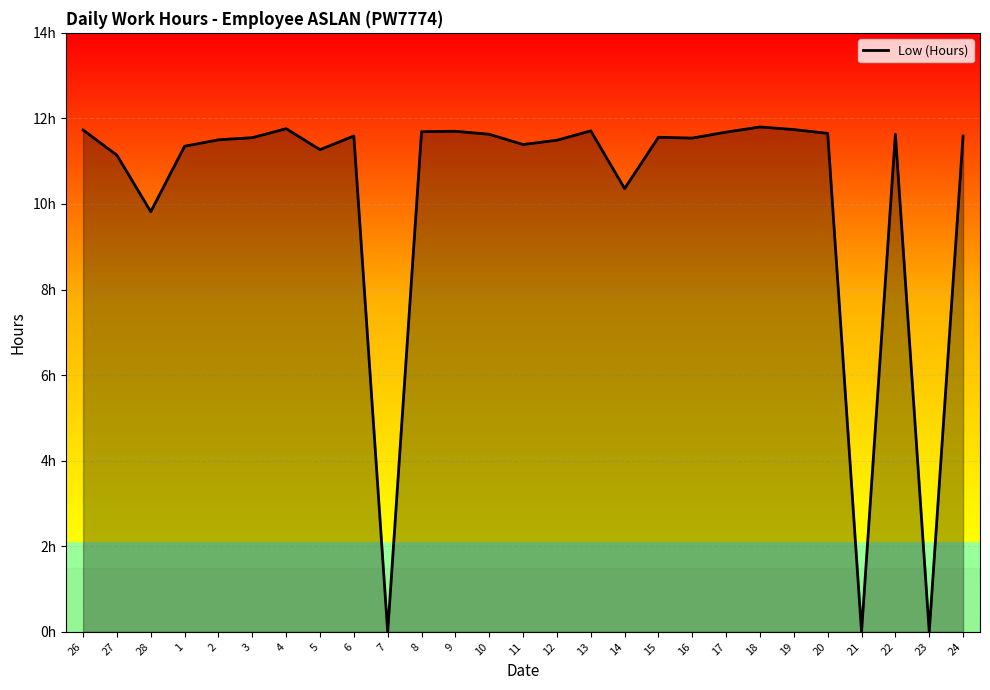

Rank the categories by value from highest to lowest.

18, 4, 19, 26, 13, 9, 8, 17, 20, 10, 22, 6, 24, 15, 3, 16, 2, 12, 11, 1, 5, 27, 14, 28, 7, 21, 23